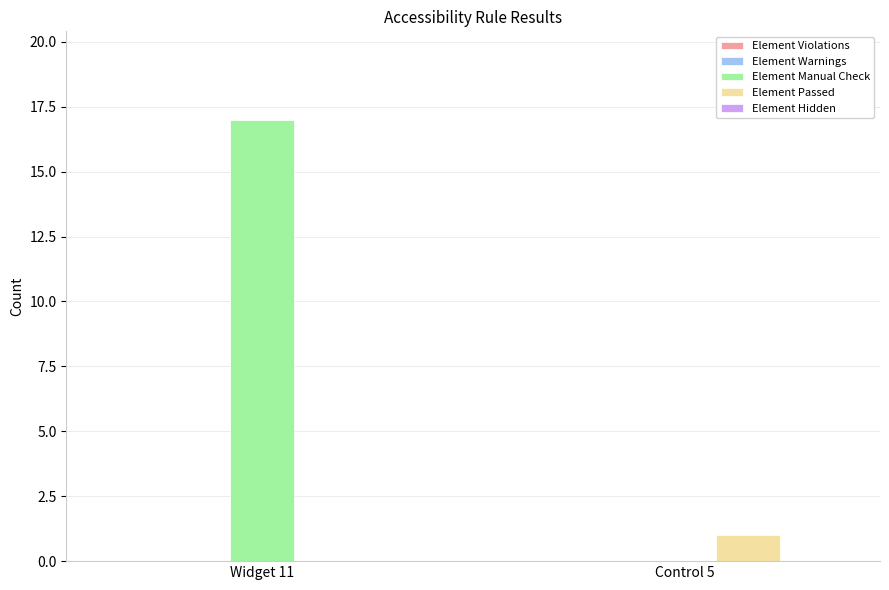

What is the sum of all Element Manual Check values?

17